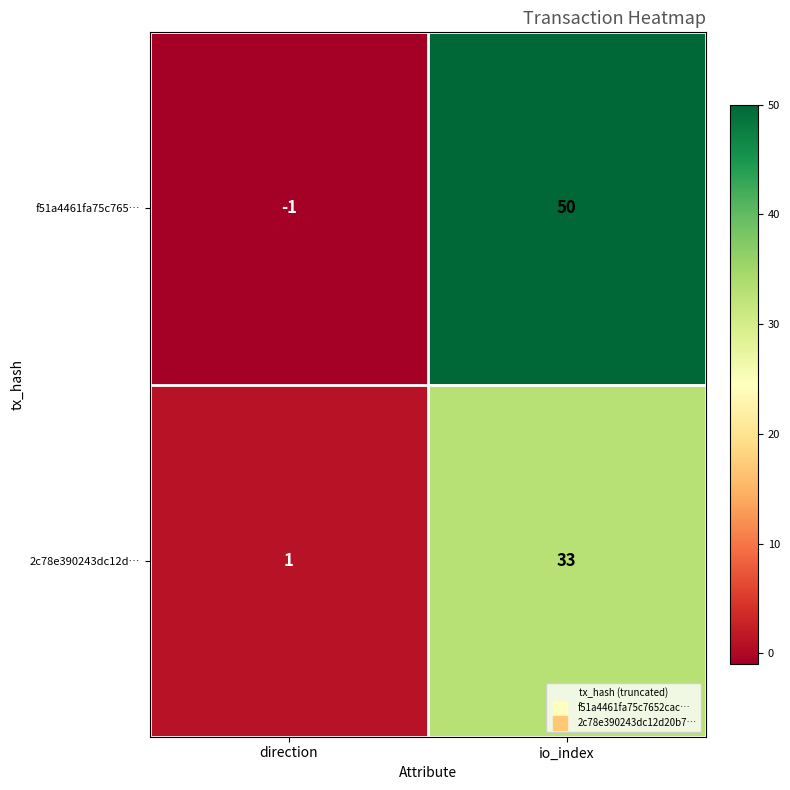

Which label corresponds to the largest value in the chart?

io_index